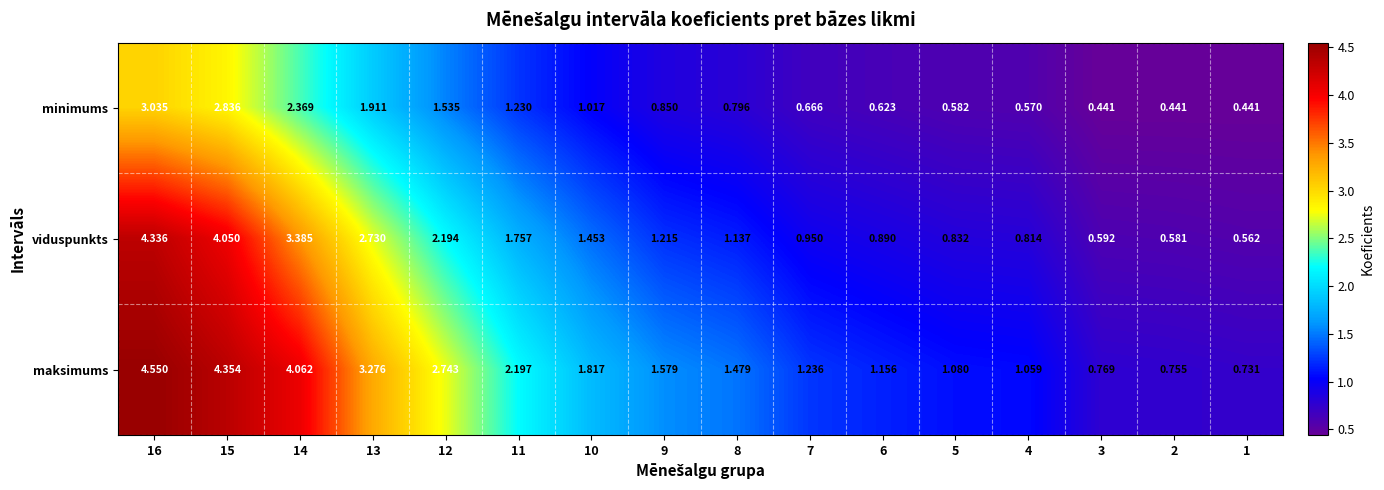

Which series has the largest range (max minus min)?

maksimums